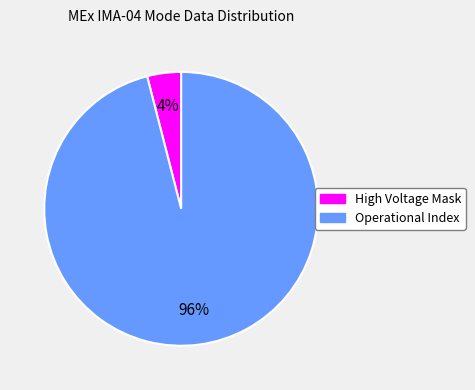

To the nearest percent, what is the average slice percentage?

50%